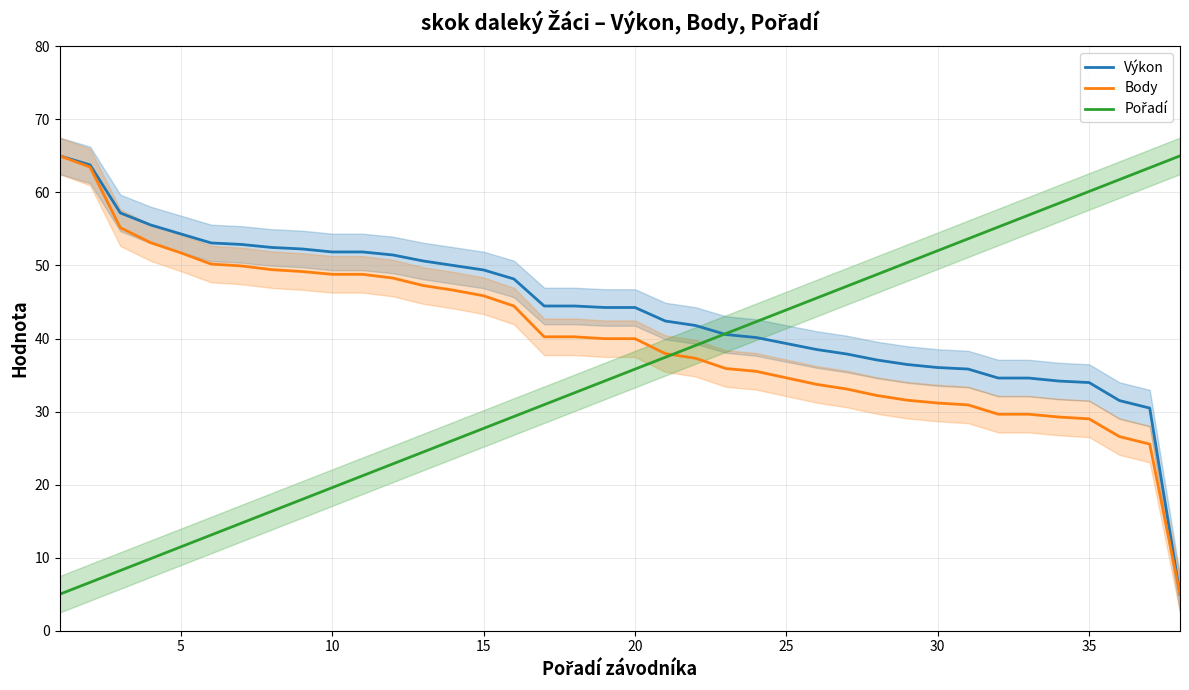

The value of Výkon at 35 is 34.0. True or false?

True